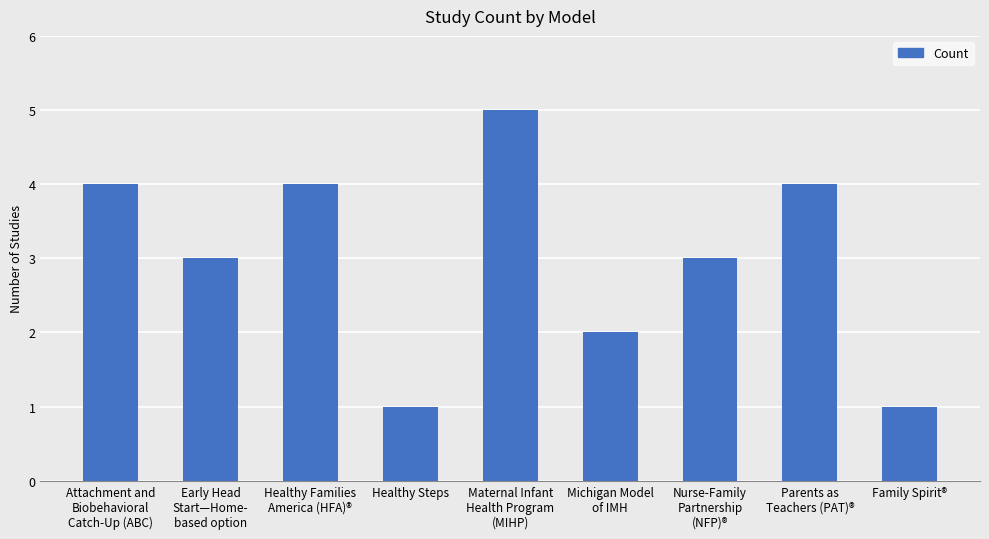

Reading left to right, what are all the values shown in this chart?

4	3	4	1	5	2	3	4	1